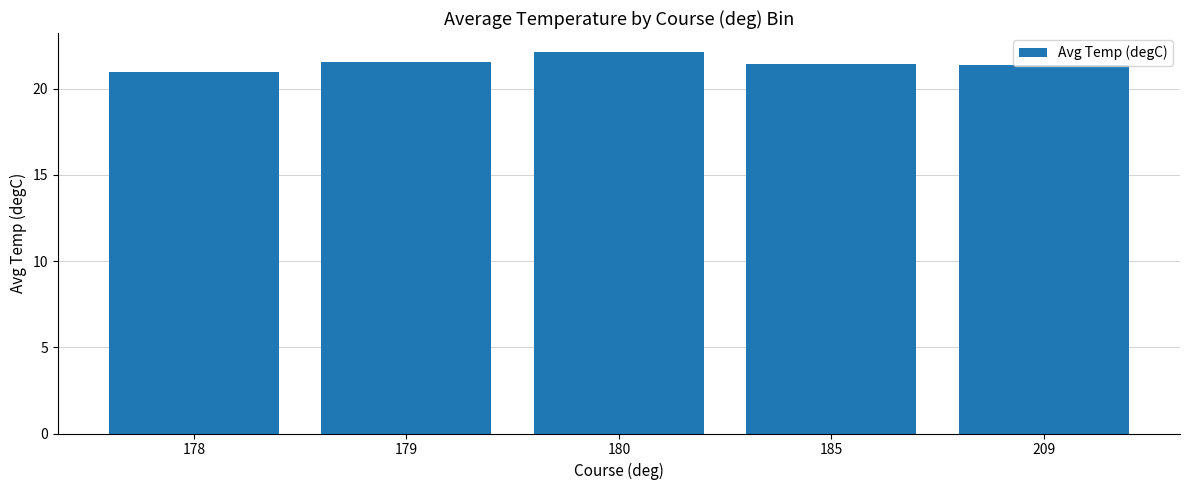

At which label does the data first exceed 21?

179